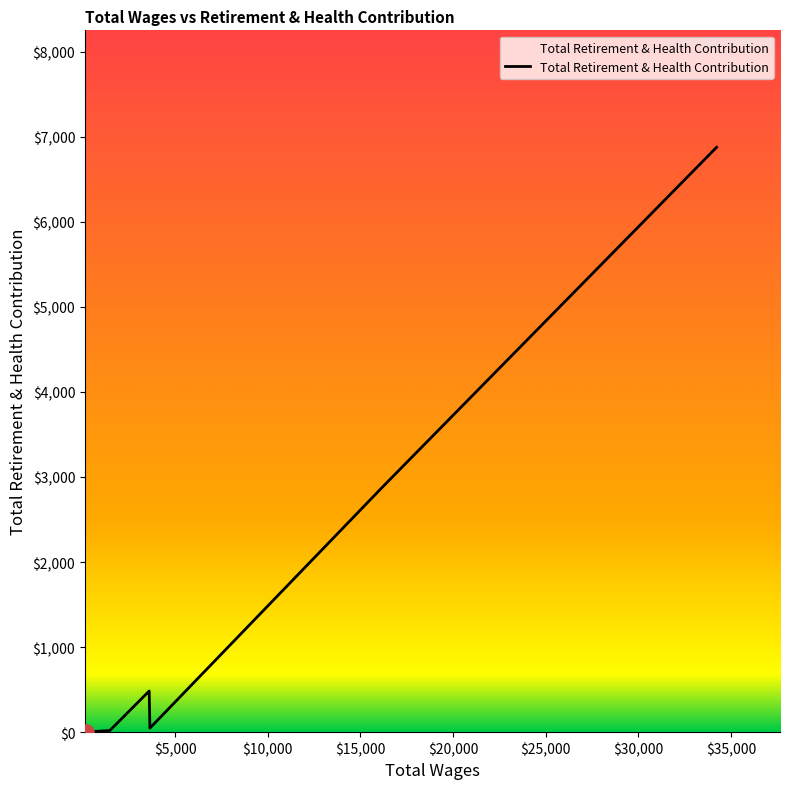

What is the difference between the maximum and minimum values?

6872.8